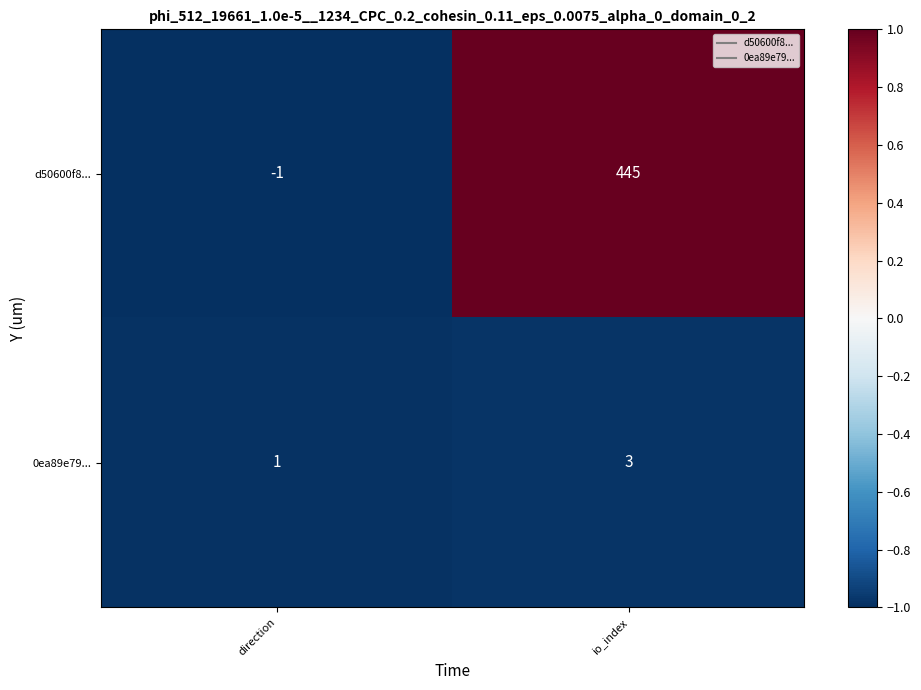

Between direction and io_index, which series saw the biggest shift?

d50600f8...